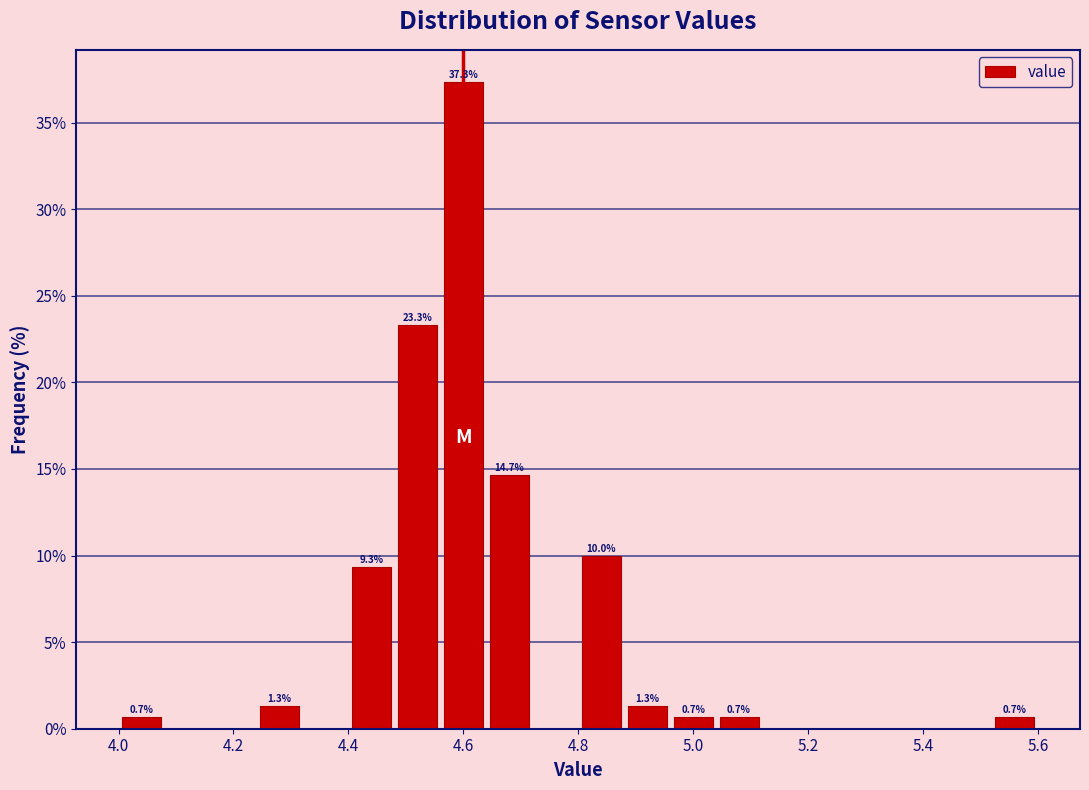

Over which range of the x-axis is the bar tallest?

4.56 to 4.64